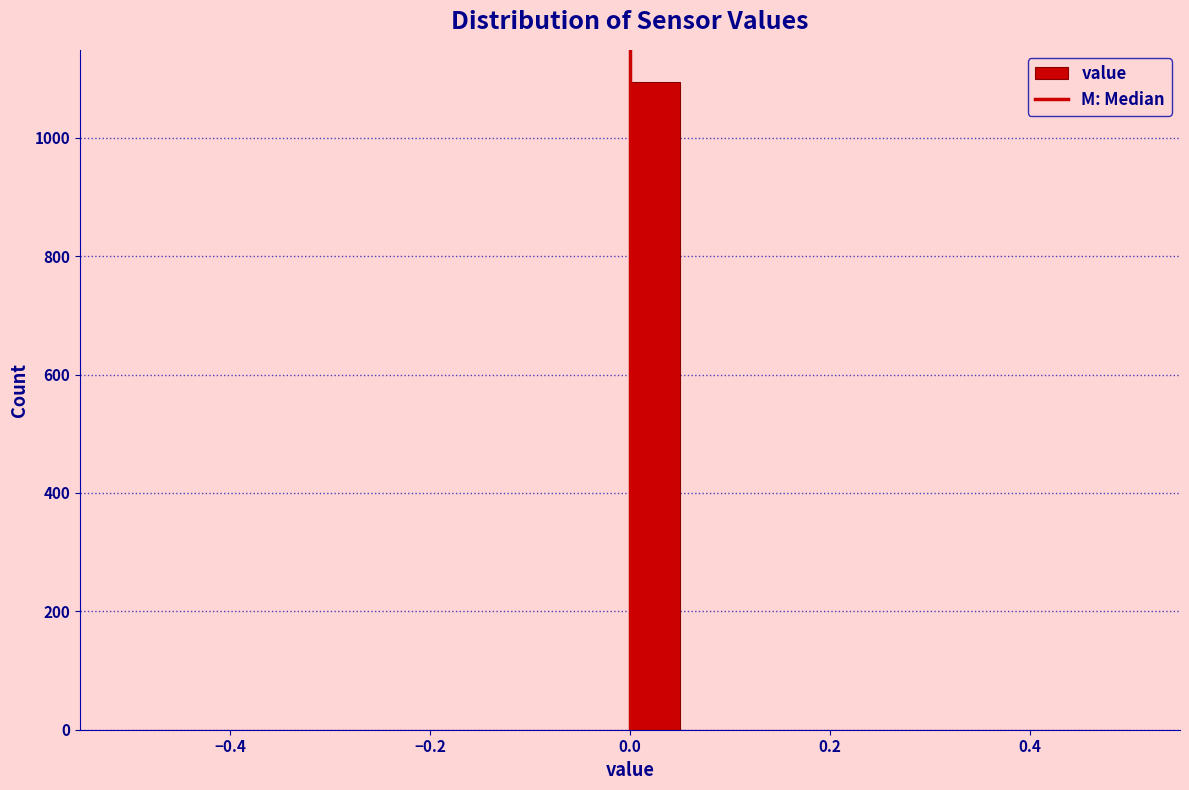

Around what value on the x-axis is the tallest bar? Give the approximate position of its centre, as read against the axis.

0.02